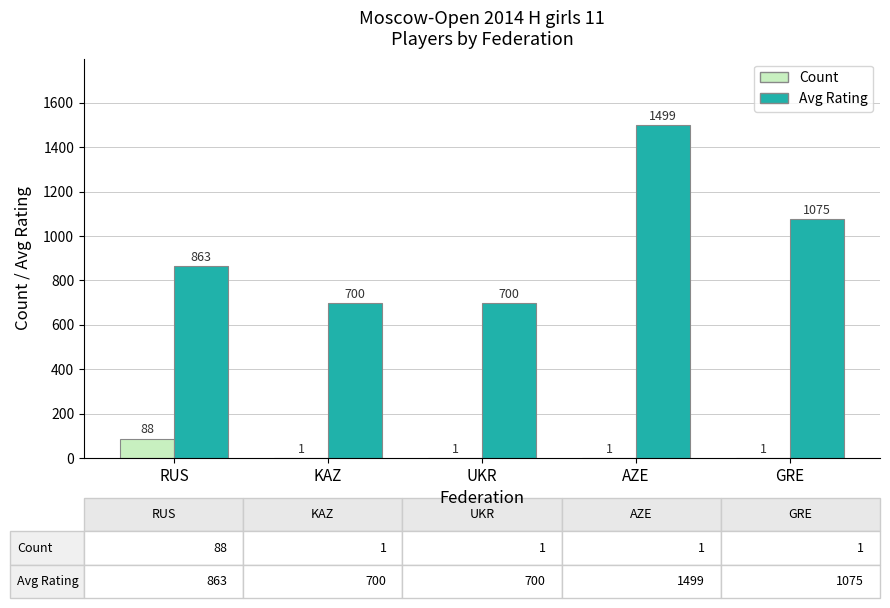

The value of Count at AZE is 1. True or false?

True